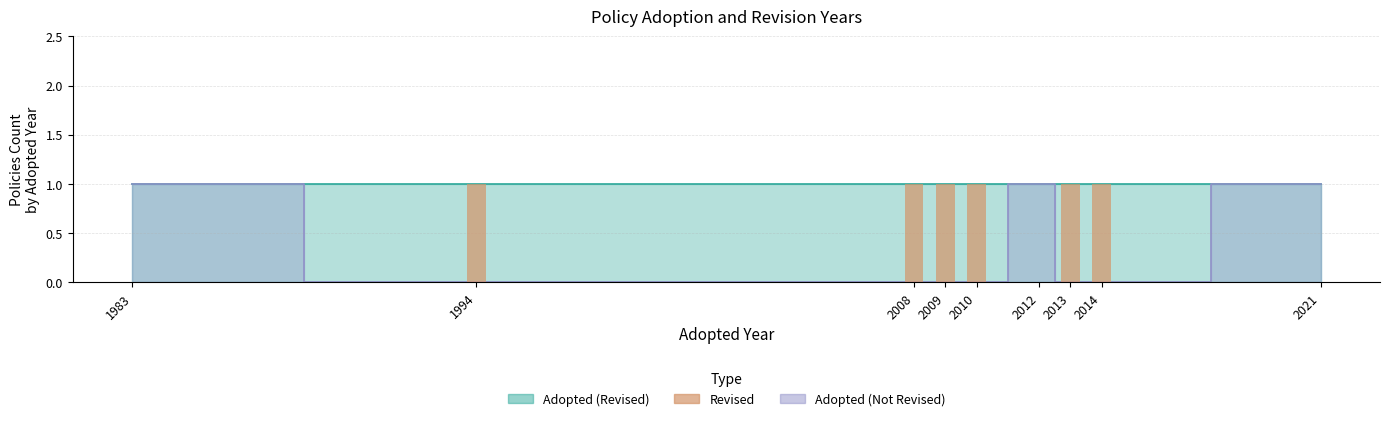

At which label is the value closest to 0?

1994